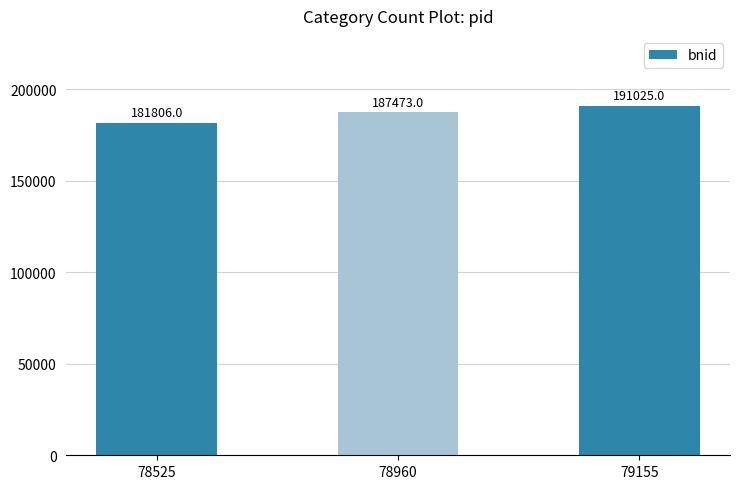

What is the difference between the maximum and minimum values?

9219